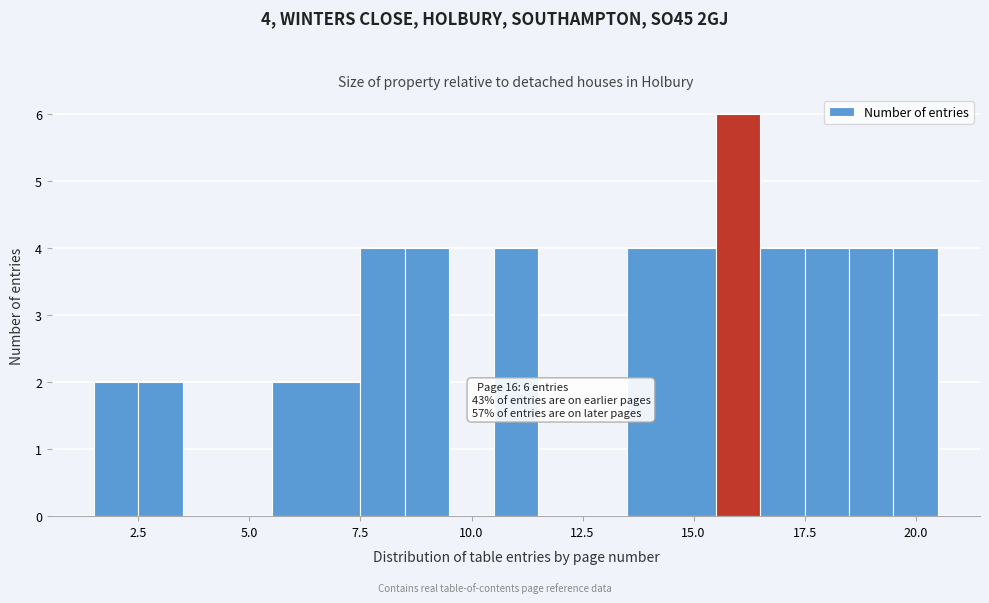

Read against the x-axis, roughly where is the centre of the tallest bar?

16.0